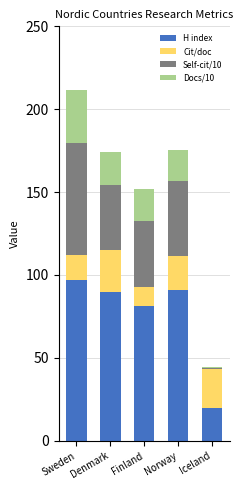

Is it true that H index equals 90.0 at Denmark?

True